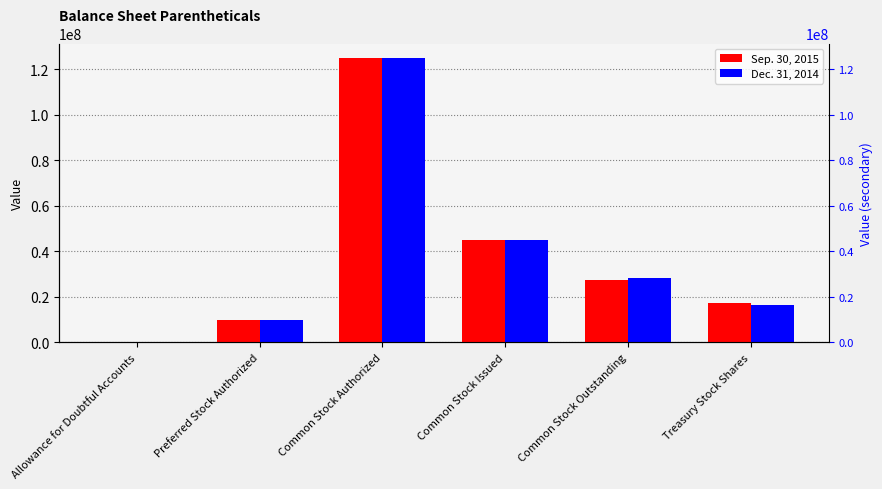

Rank the series at Treasury Stock Shares from lowest to highest value.

Dec. 31, 2014, Sep. 30, 2015